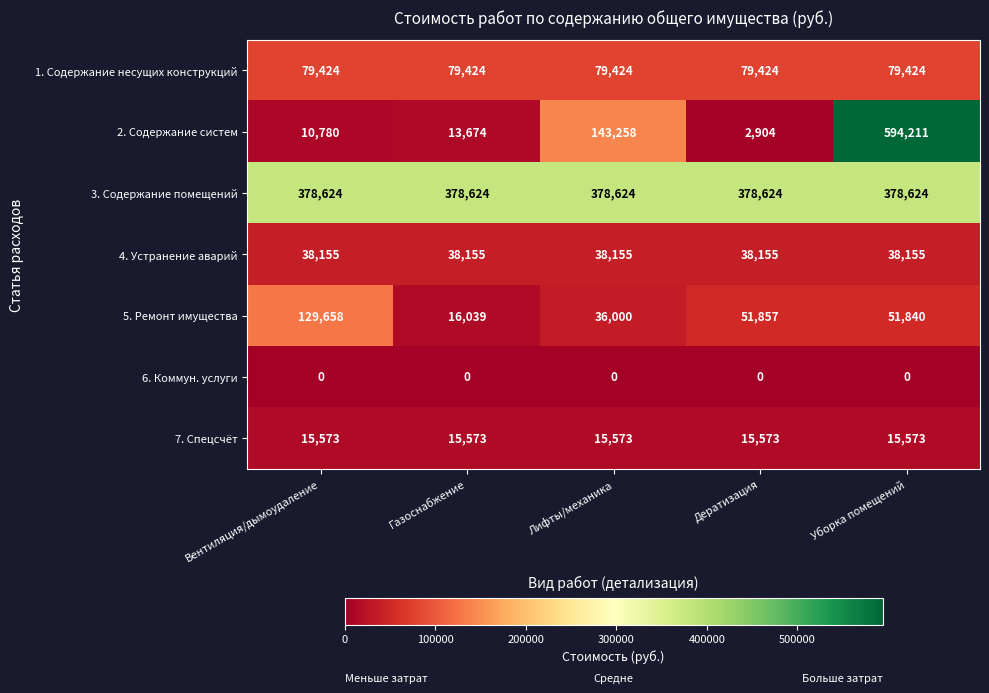

True or false: 2. Содержание систем has a value of 2904 at Дератизация.

True